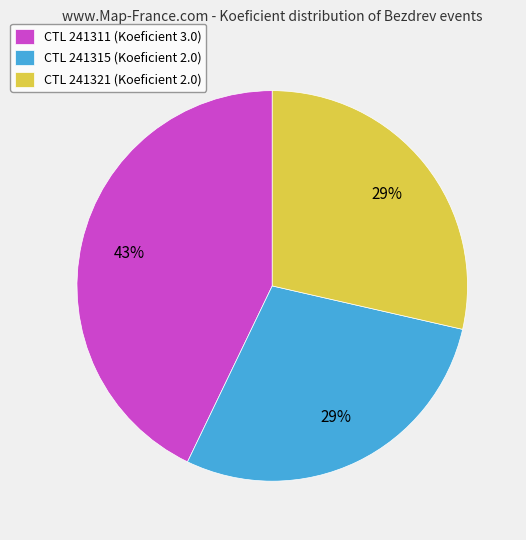

What percentage is the CTL 241315 (Koeficient 2.0) slice, to the nearest percent?

29%